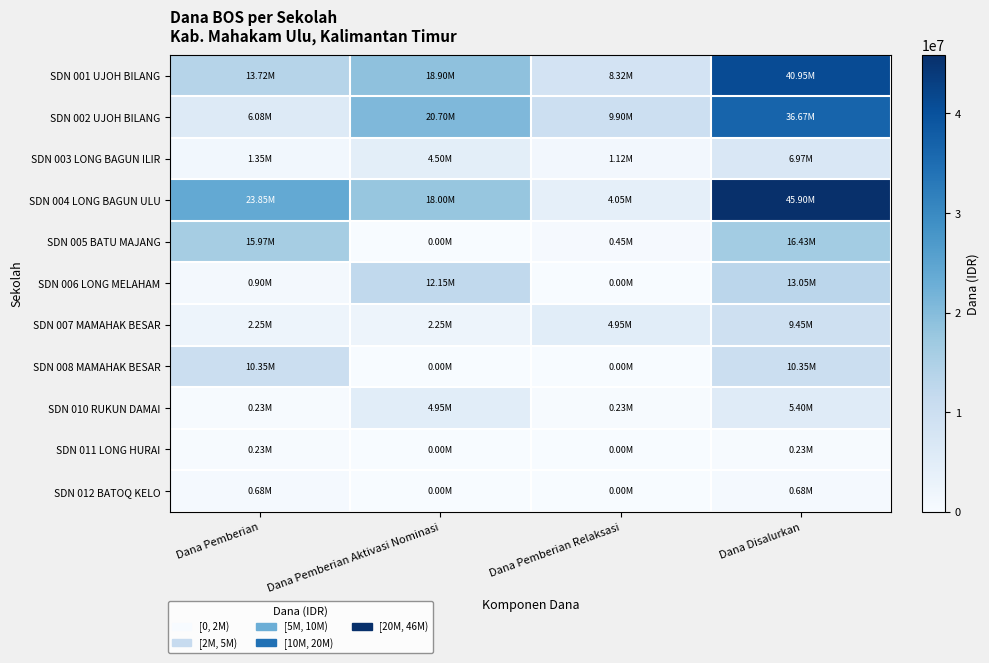

Reading left to right, transcribe all the data shown in this chart.

SDN 001 UJOH BILANG: Dana Pemberian=13725000	Dana Pemberian Aktivasi Nominasi=18900000	Dana Pemberian Relaksasi=8325000	Dana Disalurkan=40950000
SDN 002 UJOH BILANG: Dana Pemberian=6075000	Dana Pemberian Aktivasi Nominasi=20700000	Dana Pemberian Relaksasi=9900000	Dana Disalurkan=36675000
SDN 003 LONG BAGUN ILIR: Dana Pemberian=1350000	Dana Pemberian Aktivasi Nominasi=4500000	Dana Pemberian Relaksasi=1125000	Dana Disalurkan=6975000
SDN 004 LONG BAGUN ULU: Dana Pemberian=23850000	Dana Pemberian Aktivasi Nominasi=18000000	Dana Pemberian Relaksasi=4050000	Dana Disalurkan=45900000
SDN 005 BATU MAJANG: Dana Pemberian=15975000	Dana Pemberian Aktivasi Nominasi=0	Dana Pemberian Relaksasi=450000	Dana Disalurkan=16425000
SDN 006 LONG MELAHAM: Dana Pemberian=900000	Dana Pemberian Aktivasi Nominasi=12150000	Dana Pemberian Relaksasi=0	Dana Disalurkan=13050000
SDN 007 MAMAHAK BESAR: Dana Pemberian=2250000	Dana Pemberian Aktivasi Nominasi=2250000	Dana Pemberian Relaksasi=4950000	Dana Disalurkan=9450000
SDN 008 MAMAHAK BESAR: Dana Pemberian=10350000	Dana Pemberian Aktivasi Nominasi=0	Dana Pemberian Relaksasi=0	Dana Disalurkan=10350000
SDN 010 RUKUN DAMAI: Dana Pemberian=225000	Dana Pemberian Aktivasi Nominasi=4950000	Dana Pemberian Relaksasi=225000	Dana Disalurkan=5400000
SDN 011 LONG HURAI: Dana Pemberian=225000	Dana Pemberian Aktivasi Nominasi=0	Dana Pemberian Relaksasi=0	Dana Disalurkan=225000
SDN 012 BATOQ KELO: Dana Pemberian=675000	Dana Pemberian Aktivasi Nominasi=0	Dana Pemberian Relaksasi=0	Dana Disalurkan=675000